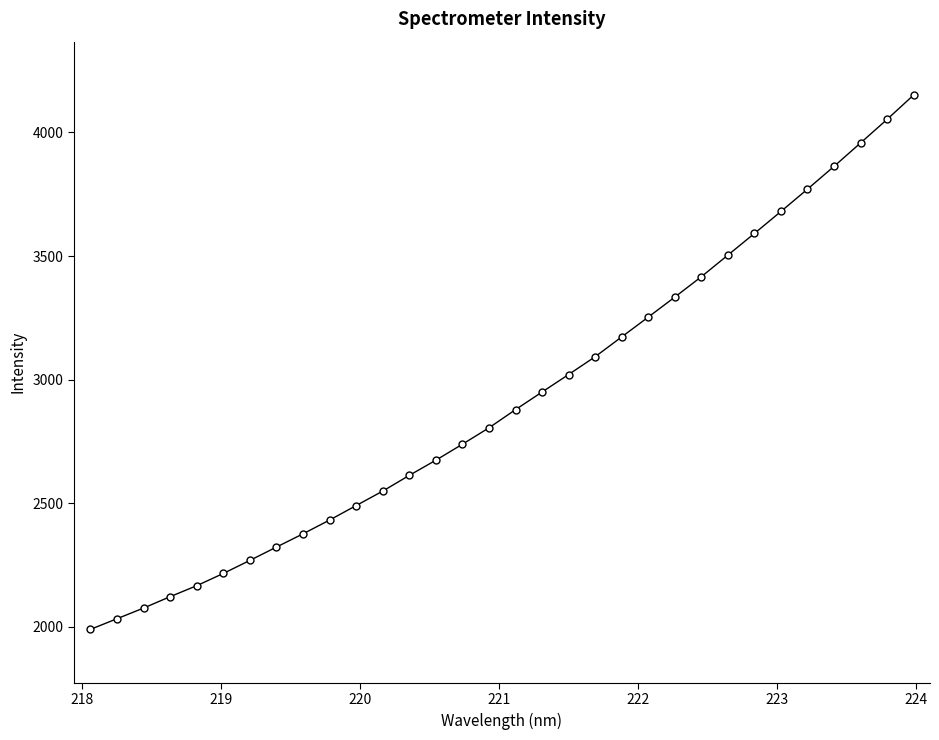

What is the value of the 6th point from the left?

2215.7